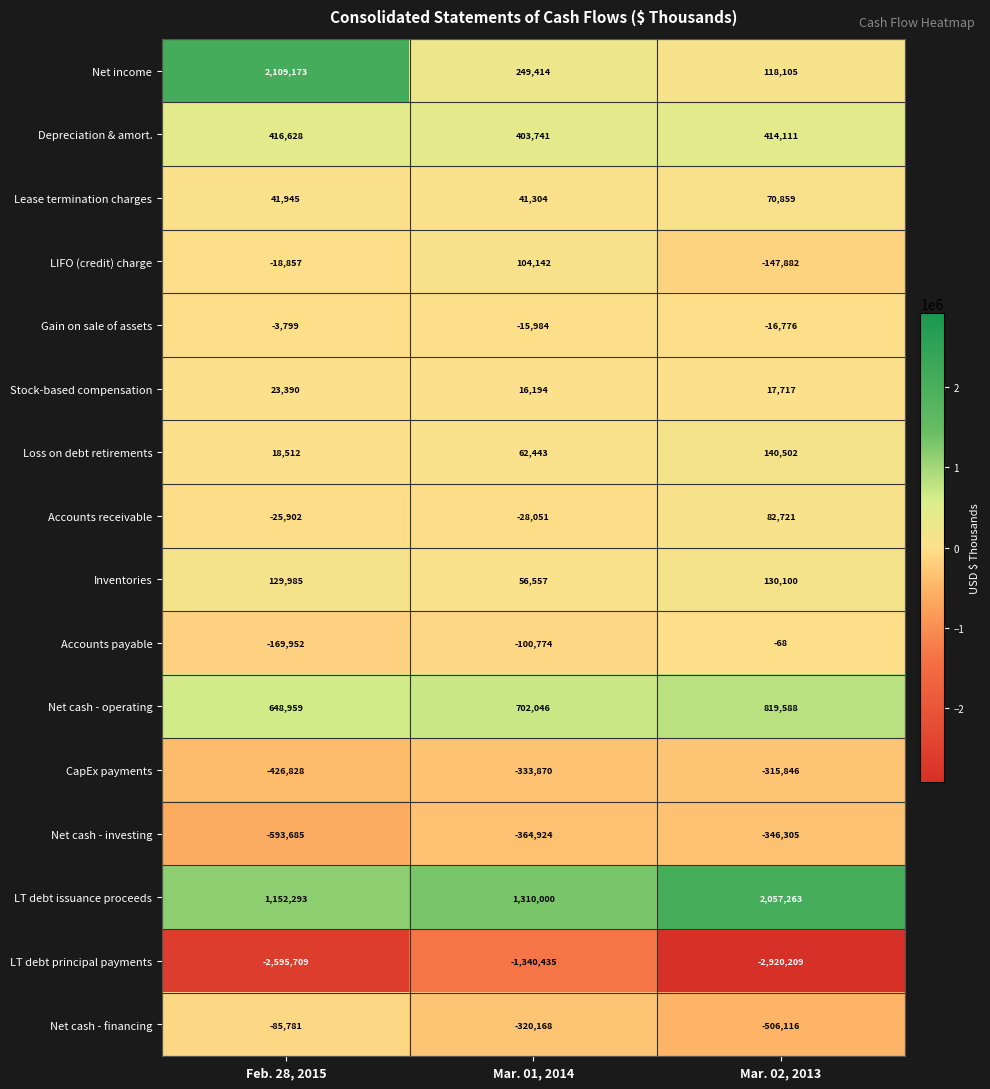

Which series has the largest range (max minus min)?

Net income